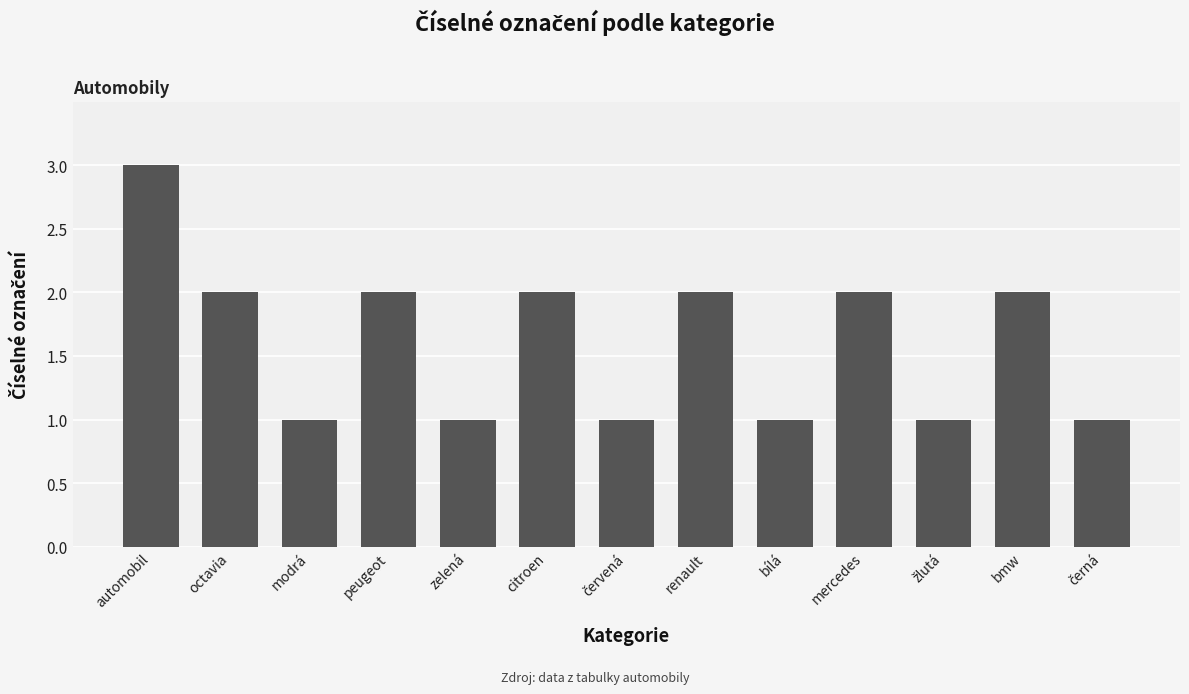

Count the number of categories in the chart.

13